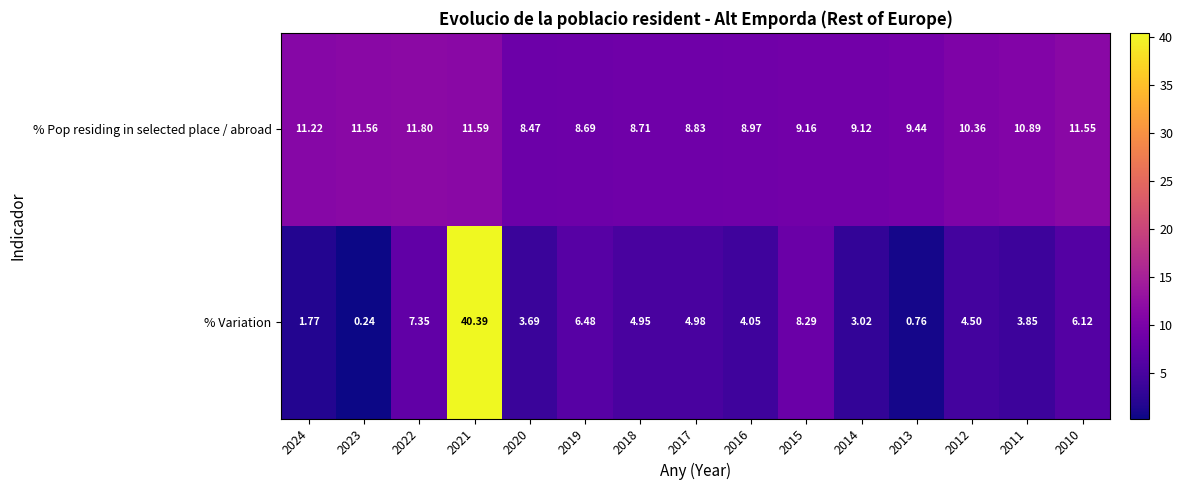

Is the value of % Variation at 2014 greater than the value of % Pop residing in selected place / abroad at 2013?

No